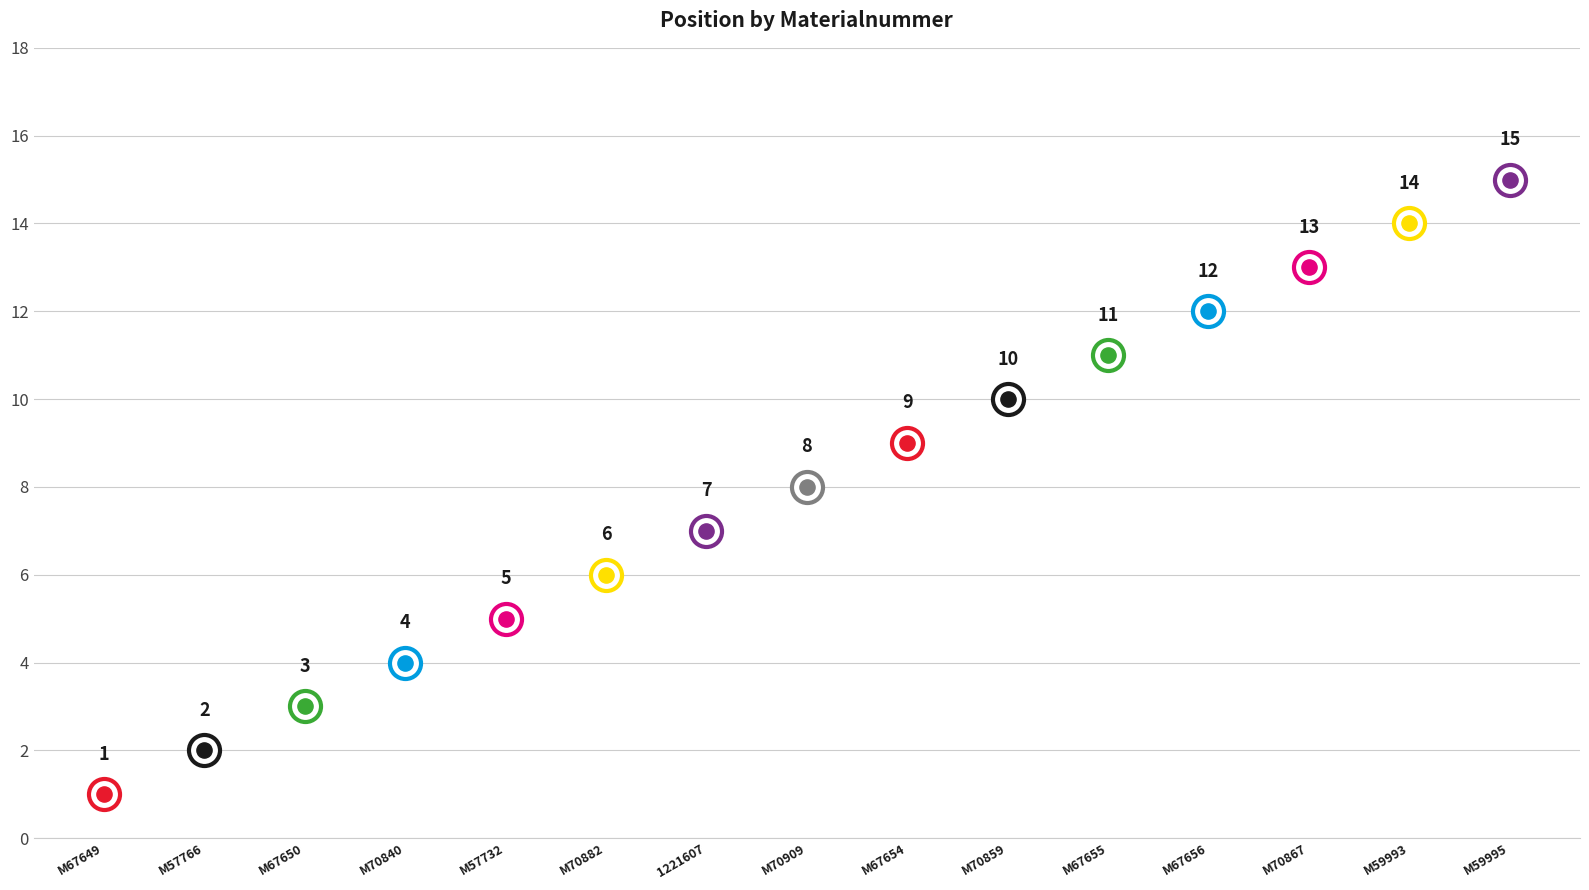

Which has a higher value, M70909 or M70867?

M70867